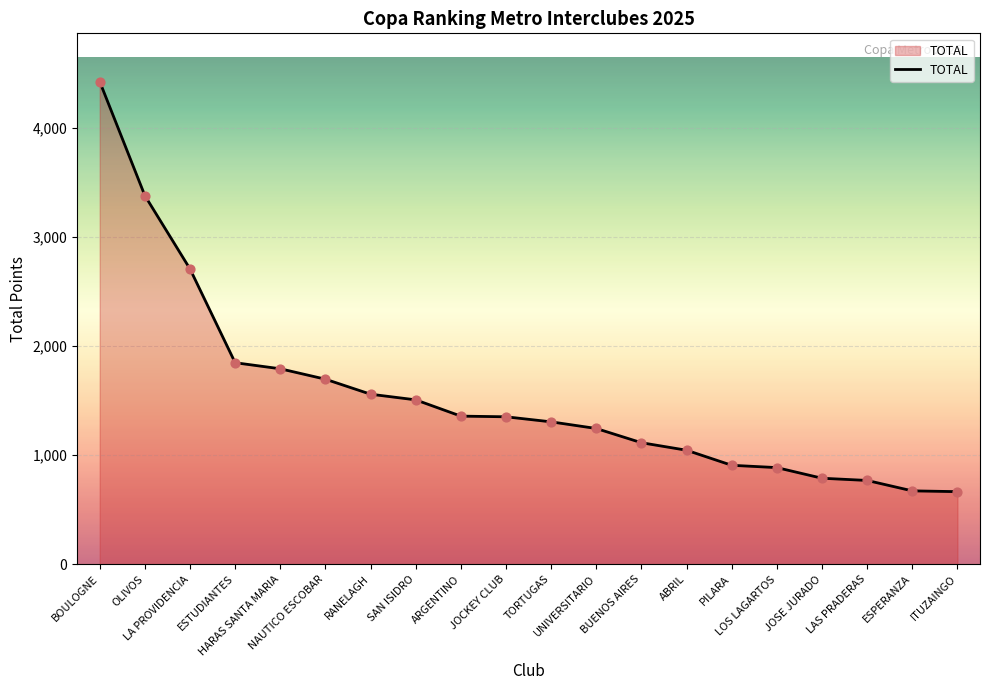

What is the ratio of the value at PILARA to the value at ESTUDIANTES?

0.5